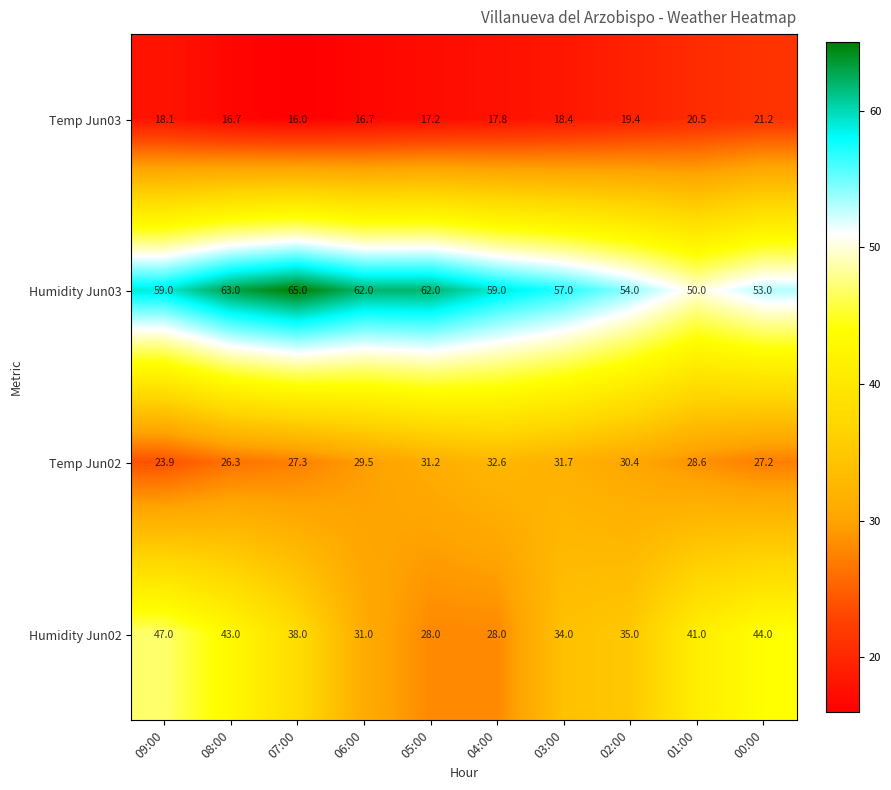

Rank the series at 06:00 from lowest to highest value.

Temp Jun03, Temp Jun02, Humidity Jun02, Humidity Jun03